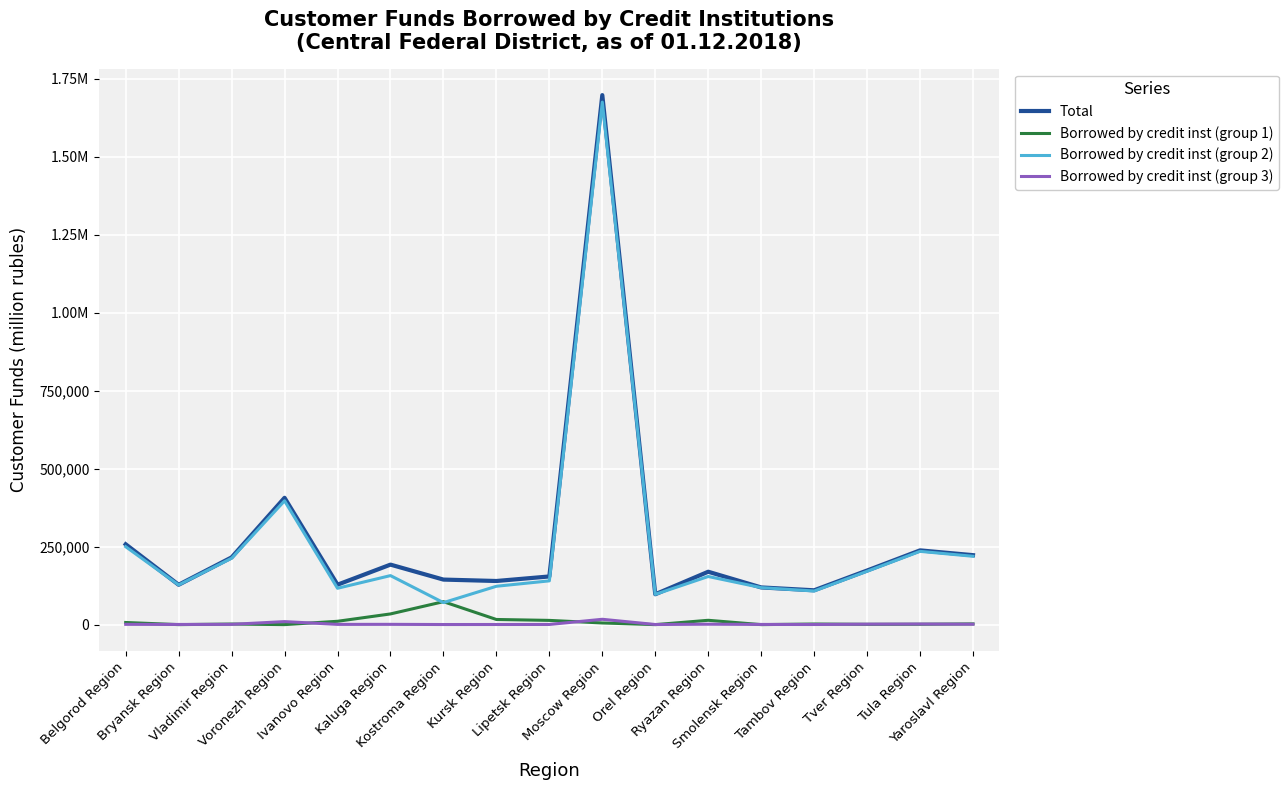

Reading left to right, list all the values displayed in this chart.

Total: Belgorod Region=257590	Bryansk Region=127783	Vladimir Region=215553	Voronezh Region=406643	Ivanovo Region=128024	Kaluga Region=192358	Kostroma Region=144398	Kursk Region=139880	Lipetsk Region=154423	Moscow Region=1697631	Orel Region=97314	Ryazan Region=169558	Smolensk Region=119239	Tambov Region=110068	Tver Region=173452	Tula Region=238034	Yaroslavl Region=222710
Borrowed by credit inst (group 1): Belgorod Region=6832	Bryansk Region=0	Vladimir Region=1877	Voronezh Region=0	Ivanovo Region=10713	Kaluga Region=34286	Kostroma Region=73570	Kursk Region=16489	Lipetsk Region=13567	Moscow Region=5297	Orel Region=0	Ryazan Region=13888	Smolensk Region=0	Tambov Region=1964	Tver Region=946	Tula Region=1196	Yaroslavl Region=2340
Borrowed by credit inst (group 2): Belgorod Region=249847	Bryansk Region=127231	Vladimir Region=212832	Voronezh Region=396987	Ivanovo Region=116549	Kaluga Region=157169	Kostroma Region=70521	Kursk Region=122989	Lipetsk Region=140315	Moscow Region=1675236	Orel Region=96948	Ryazan Region=154302	Smolensk Region=118641	Tambov Region=107723	Tver Region=170985	Tula Region=234900	Yaroslavl Region=219103
Borrowed by credit inst (group 3): Belgorod Region=910	Bryansk Region=551	Vladimir Region=844	Voronezh Region=9655	Ivanovo Region=762	Kaluga Region=902	Kostroma Region=307	Kursk Region=402	Lipetsk Region=541	Moscow Region=17098	Orel Region=366	Ryazan Region=1368	Smolensk Region=598	Tambov Region=381	Tver Region=1521	Tula Region=1938	Yaroslavl Region=1266